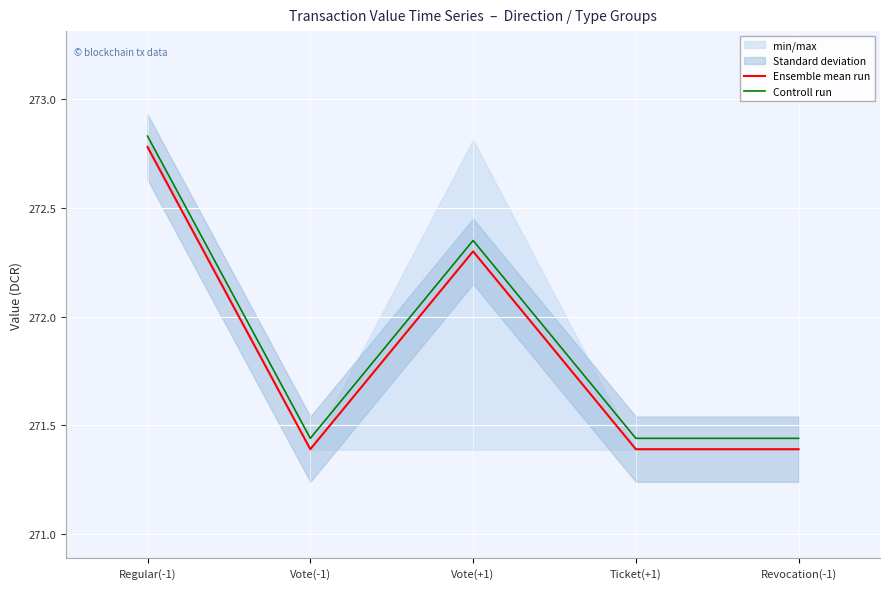

What is the sum of all Controll run values?

1359.5